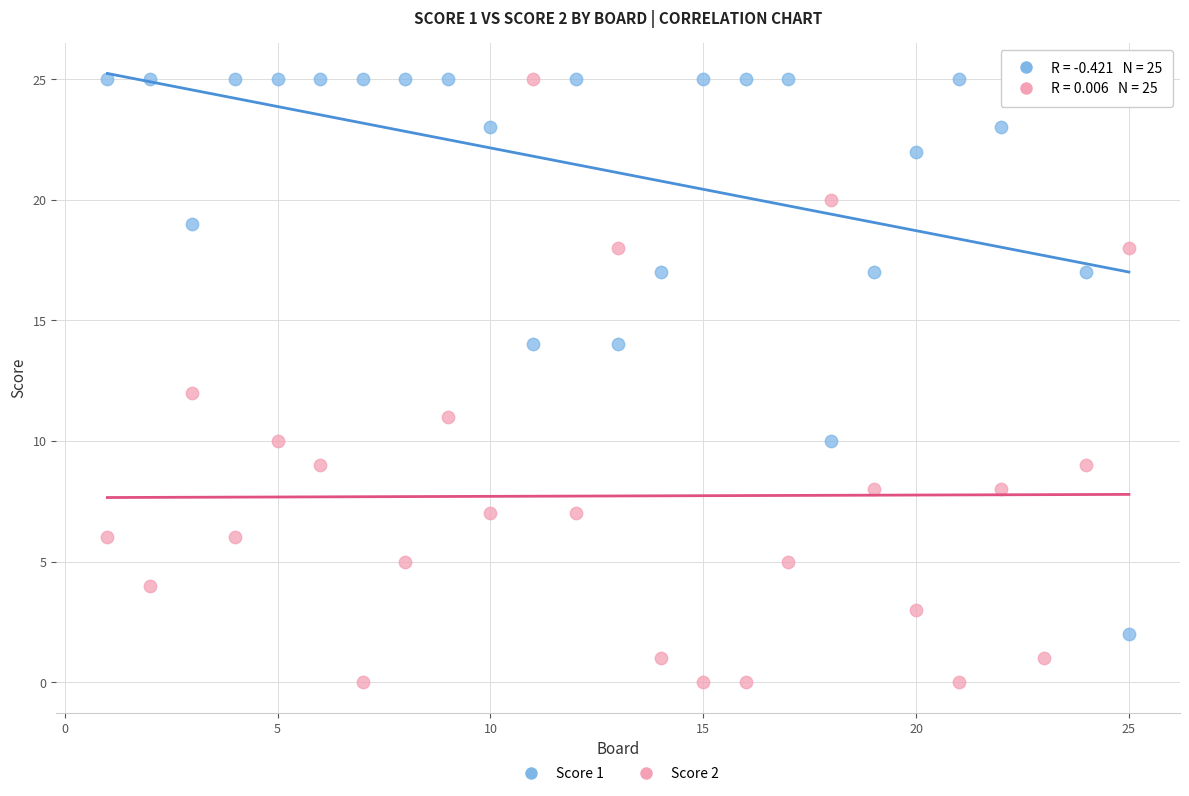

Across all data points, what is the range of Y values (max minus min)?

25